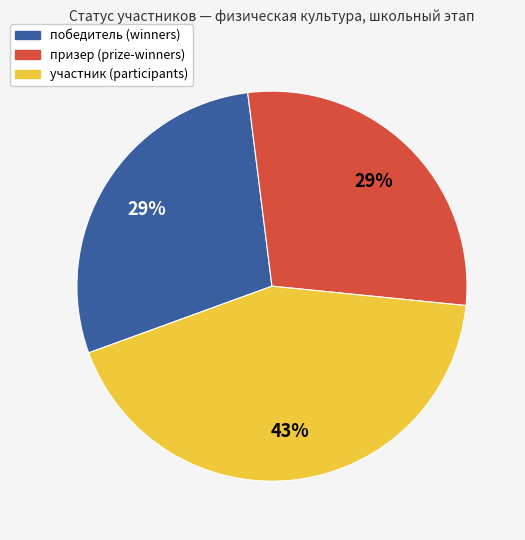

Count the number of slices in the pie.

3